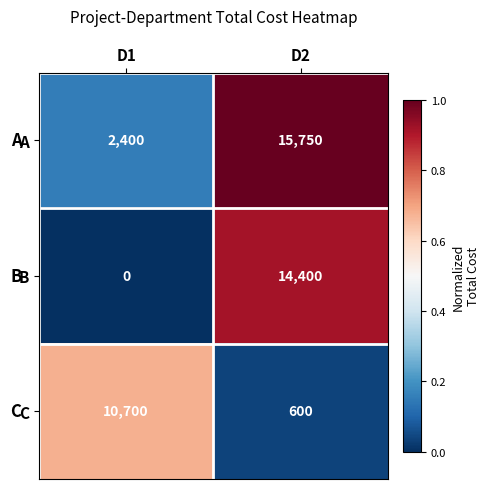

How many data points in B are less than 14400?

1